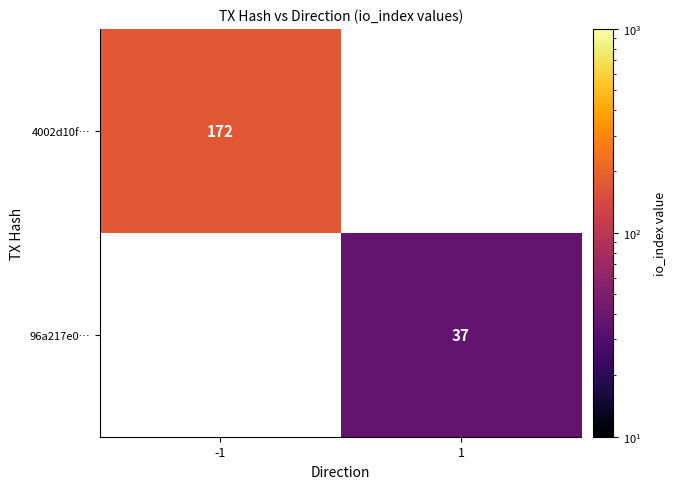

The value of 96a217e0… at 1 is 37. True or false?

True